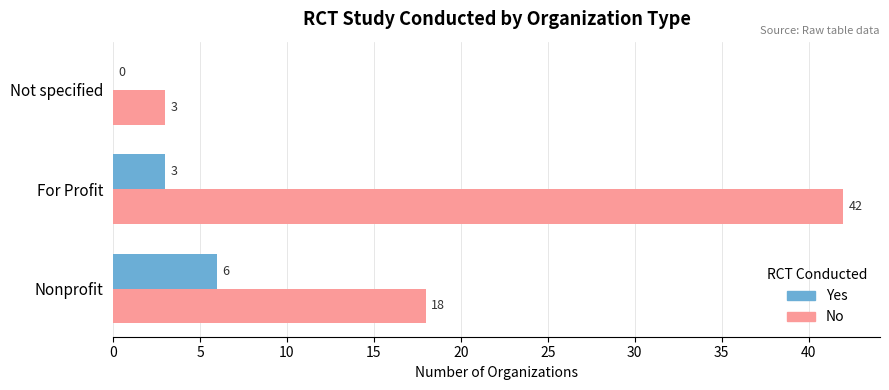

What is the sum of all Yes values?

9